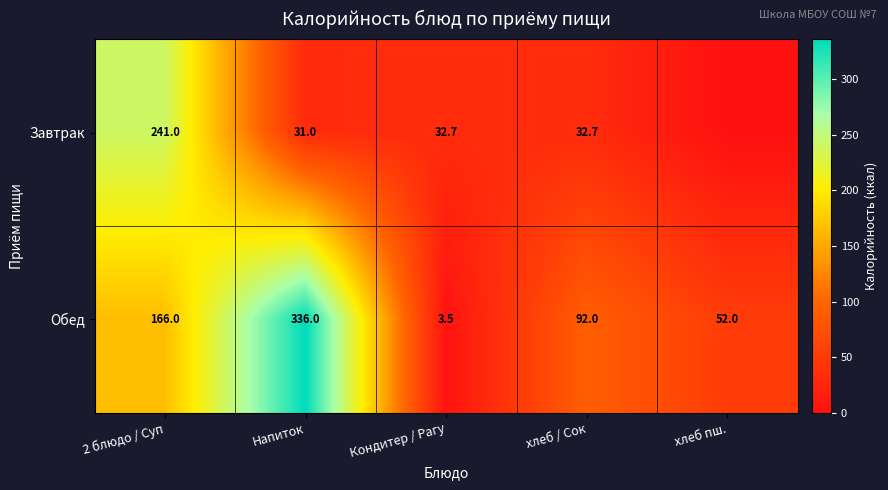

Which category has the lowest value across all series?

хлеб пш.